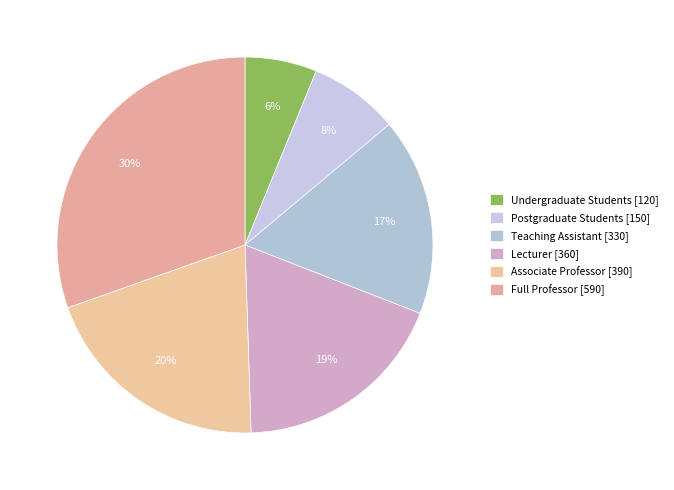

What is the change in value from Undergraduate Students to Full Professor?

+470